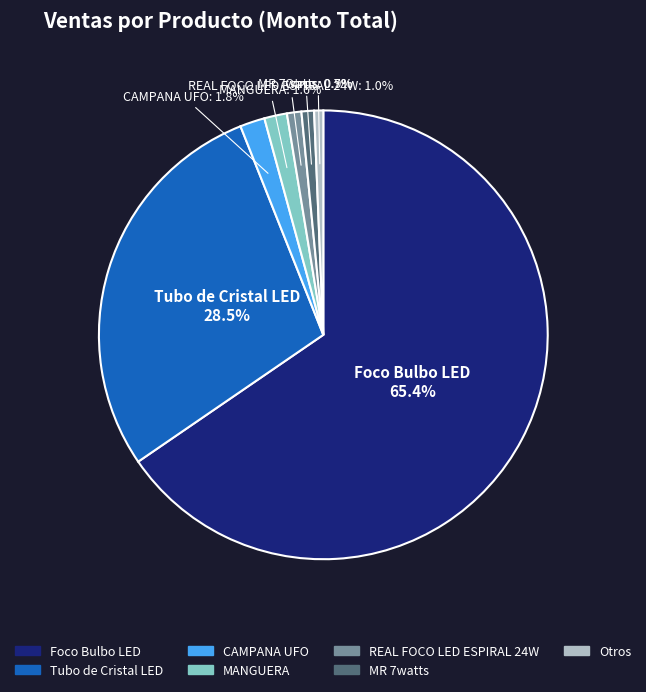

The MANGUERA slice represents 10% of the pie. True or false?

False